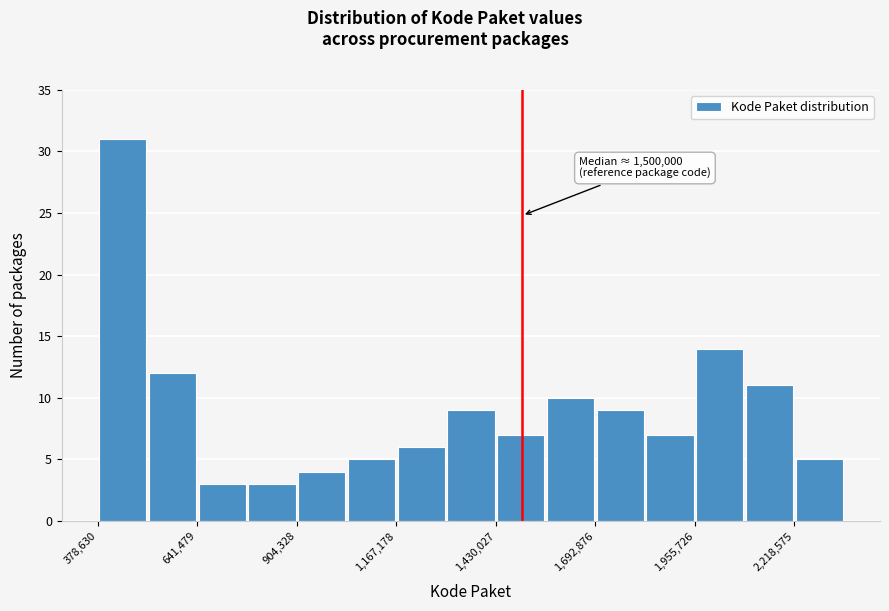

Read against the x-axis, roughly where is the centre of the tallest bar?

450000